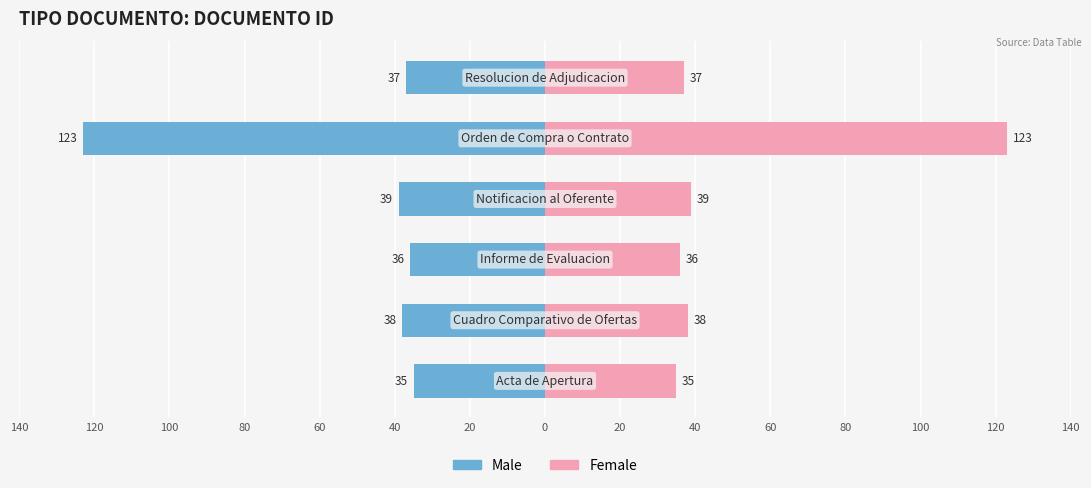

How many bars are there in each group?

2